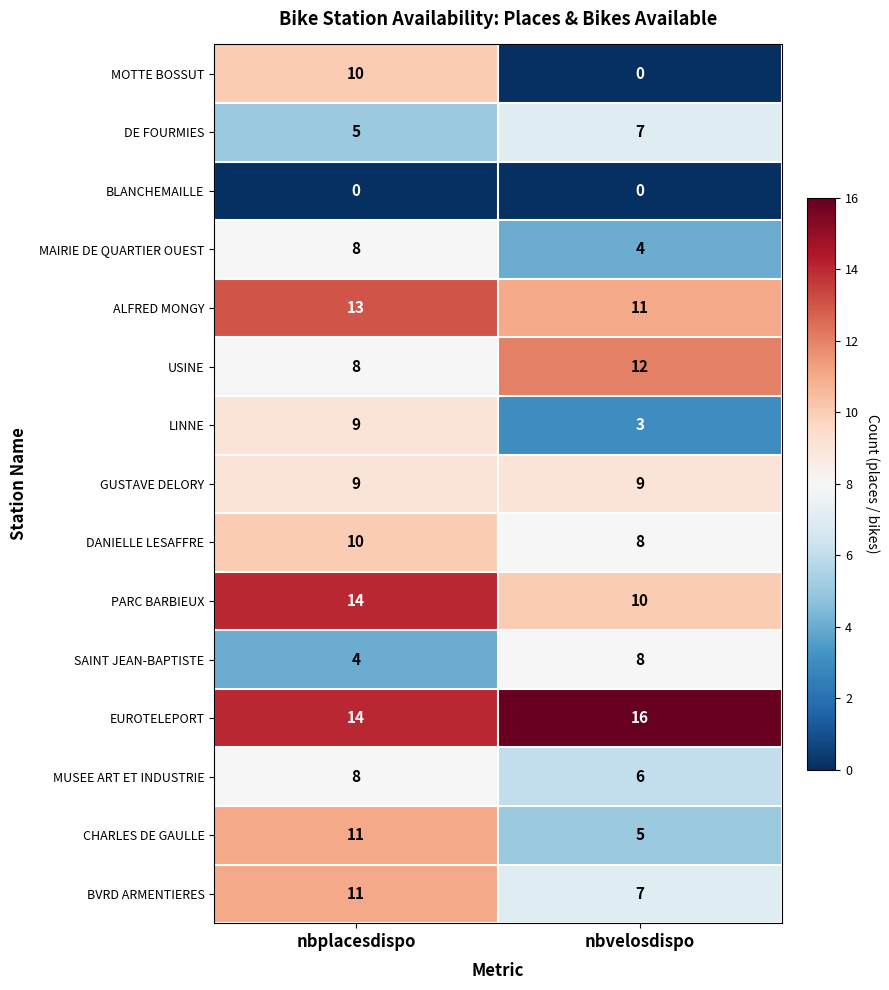

Which series changed the most between nbplacesdispo and nbvelosdispo?

MOTTE BOSSUT